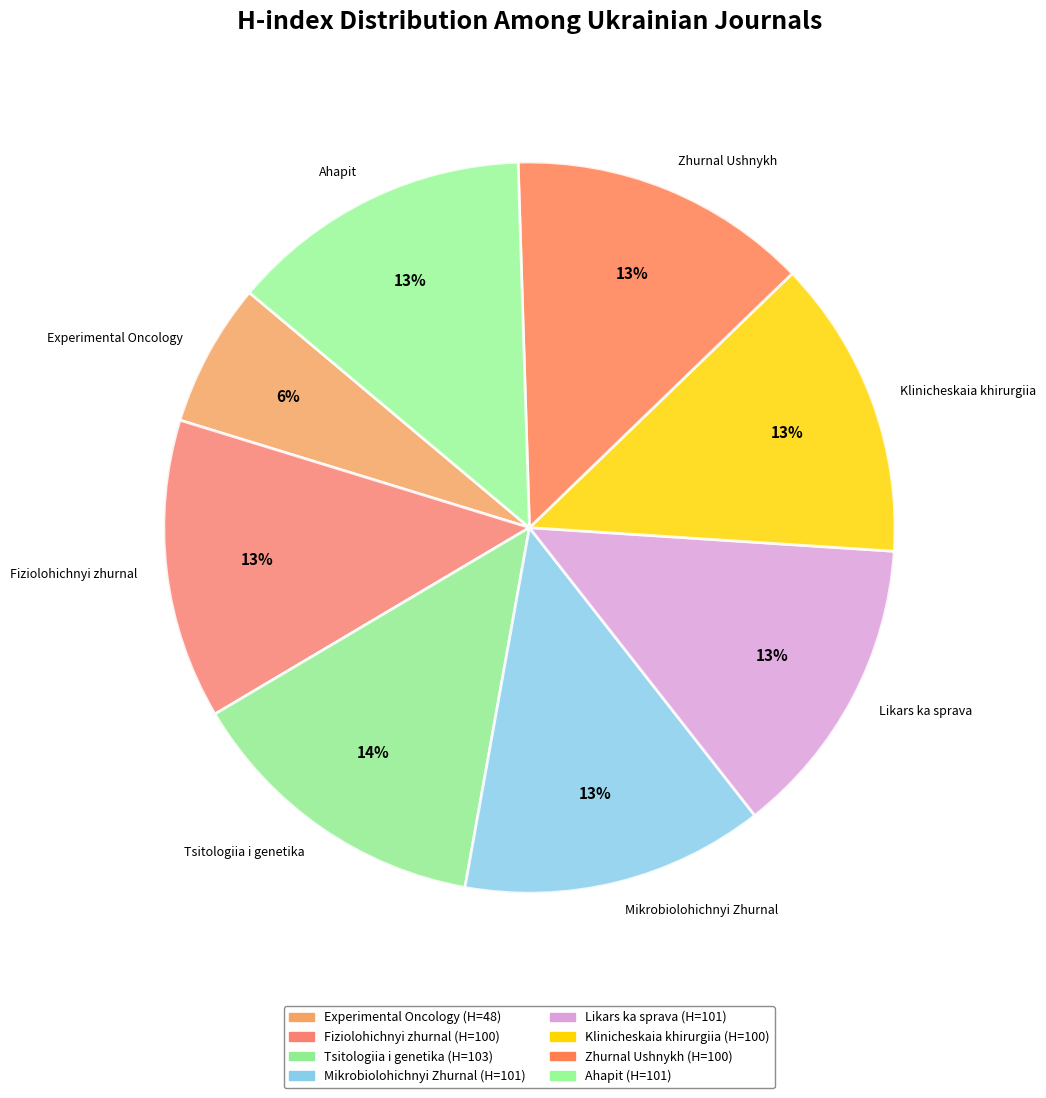

To the nearest percent, what percentage of the pie is Zhurnal Ushnykh?

13%